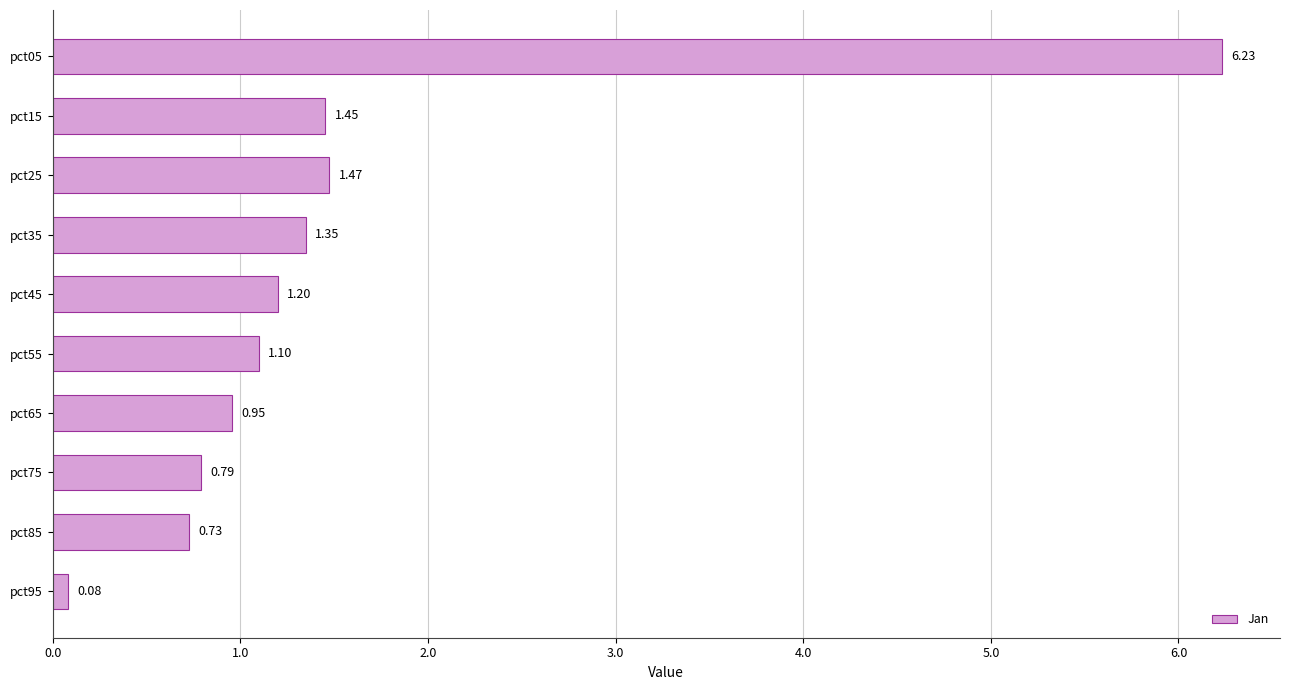

List the labels in order of value, largest first.

pct05, pct25, pct15, pct35, pct45, pct55, pct65, pct75, pct85, pct95